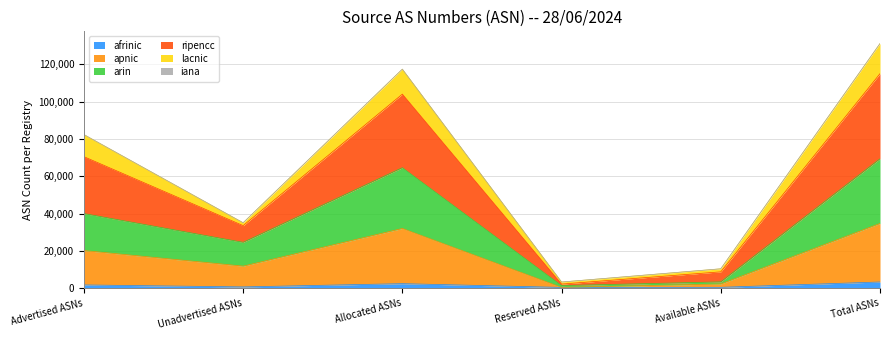

Which has a higher value, Unadvertised ASNs or Available ASNs?

Unadvertised ASNs